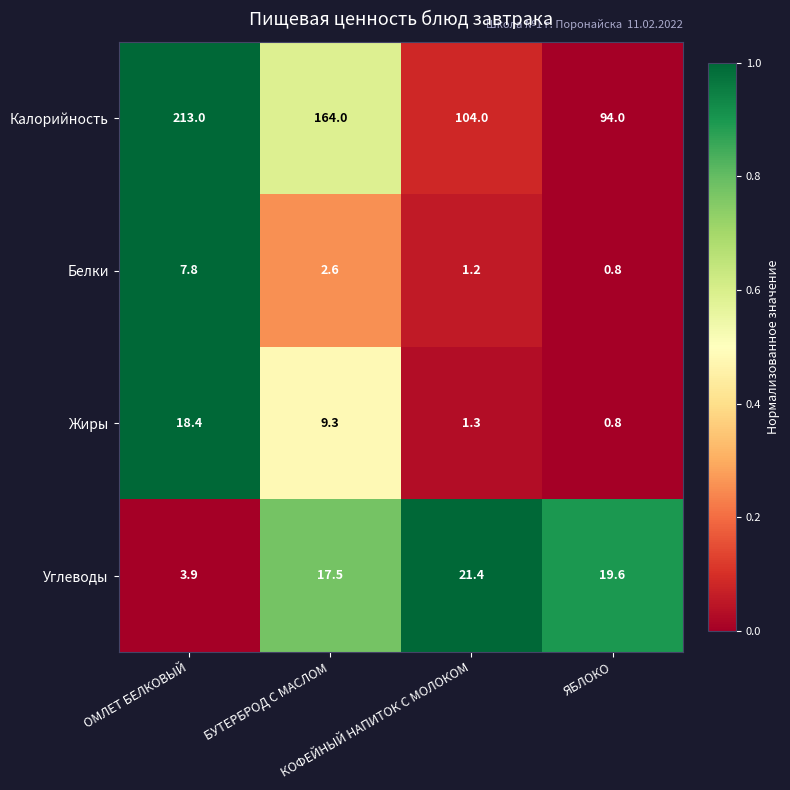

Which series has the largest total across all categories?

Калорийность